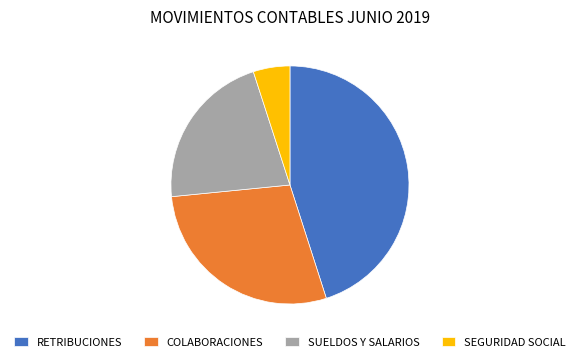

Do SUELDOS Y SALARIOS and SEGURIDAD SOCIAL together represent more than half of the pie?

No